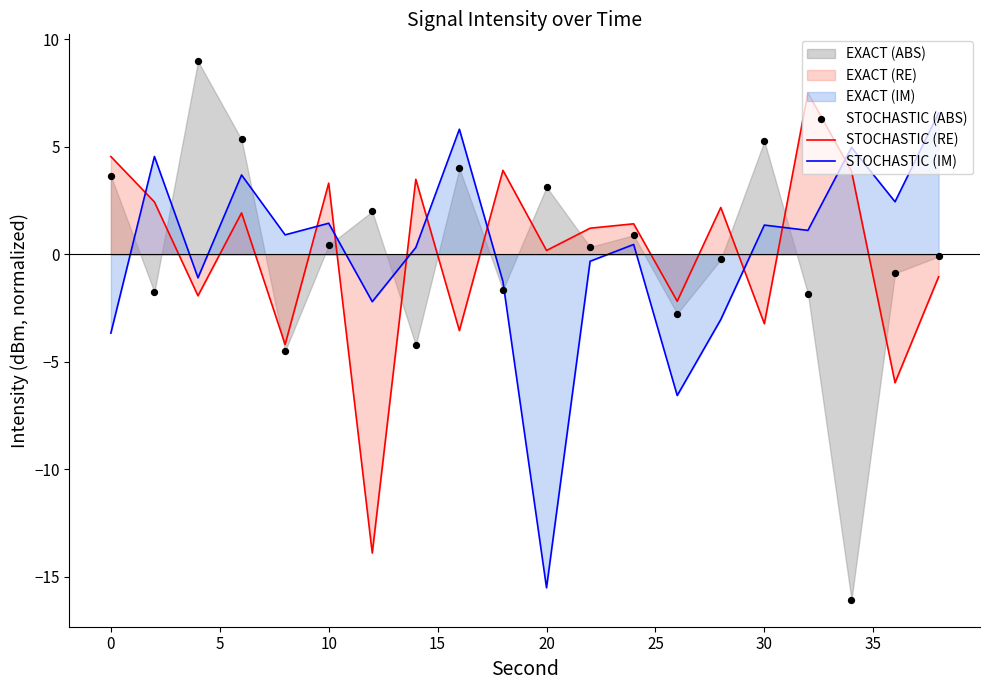

Which series ends up on top after the final intersection of STOCHASTIC (RE) and STOCHASTIC (IM)?

STOCHASTIC (IM)